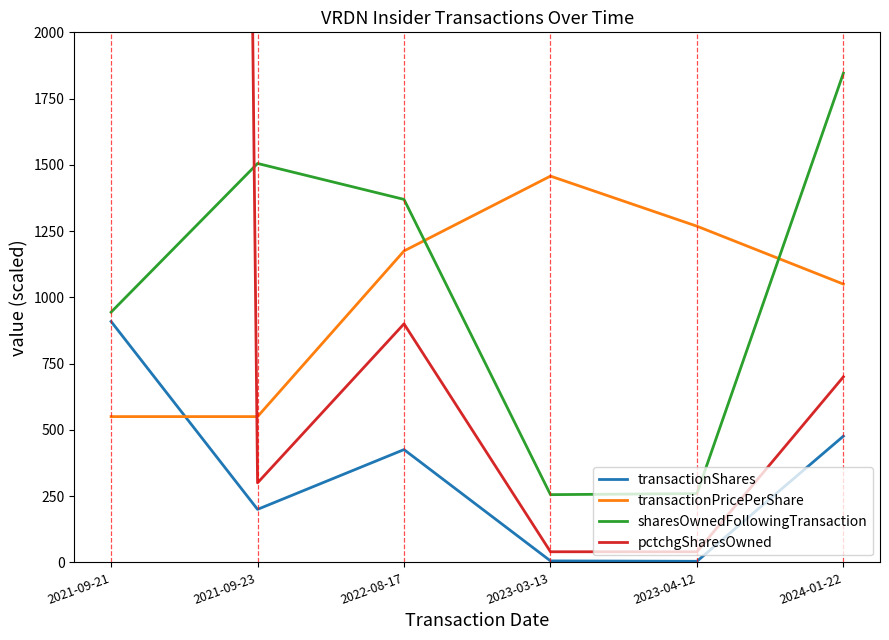

At which category is the sum across all series the highest?

2021-09-21